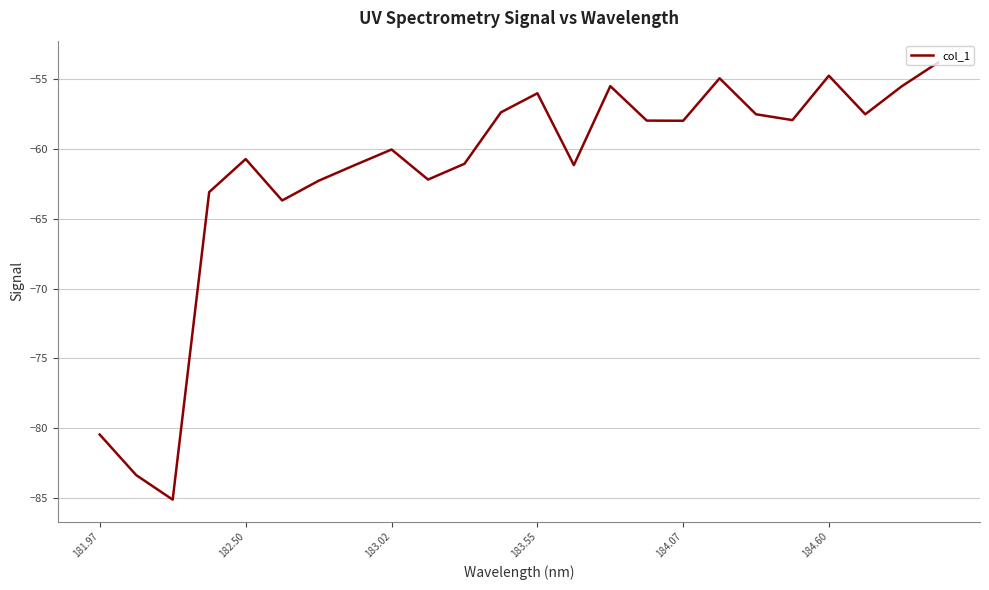

What is the smallest value displayed?

-85.1